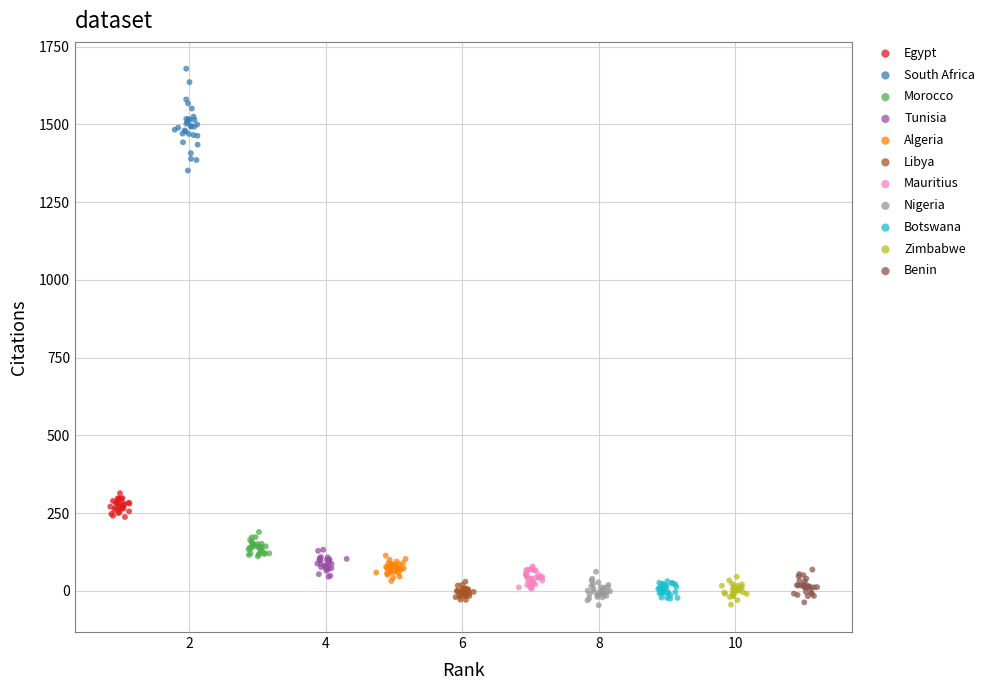

Which series has the largest Y range (max minus min)?

South Africa